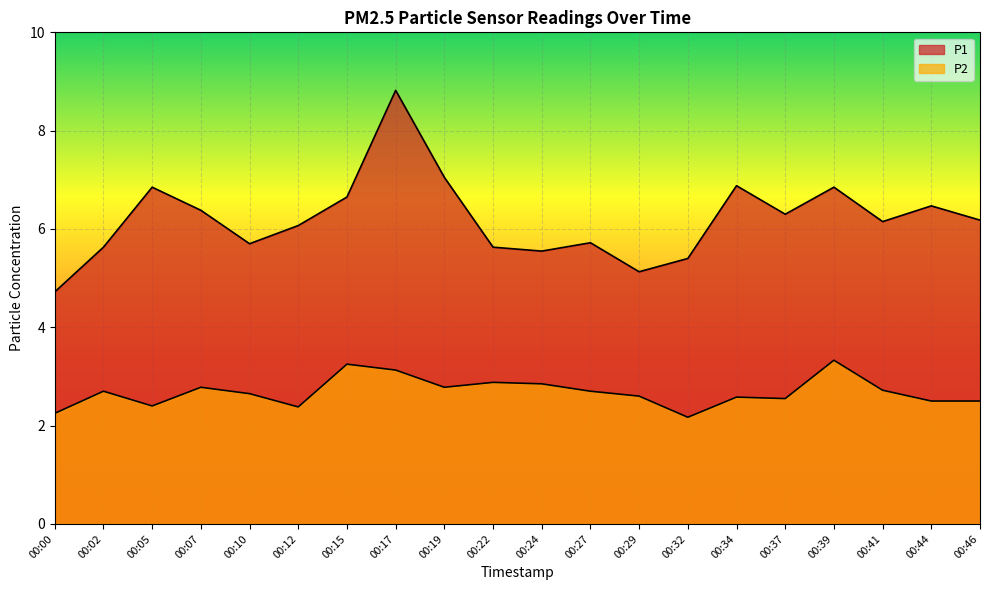

List the series in order of their peak value, highest first.

P1, P2